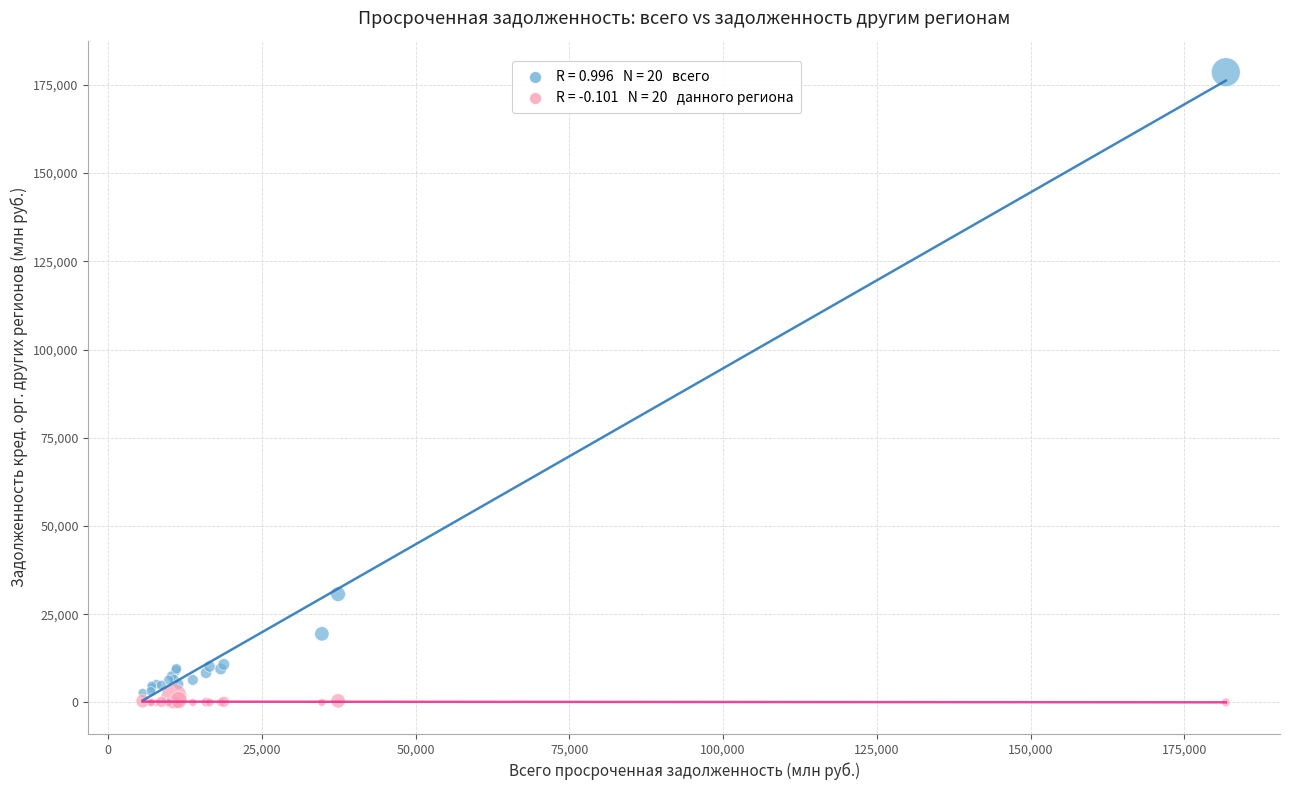

Across all series, what Y value is closest to 89302?

30696